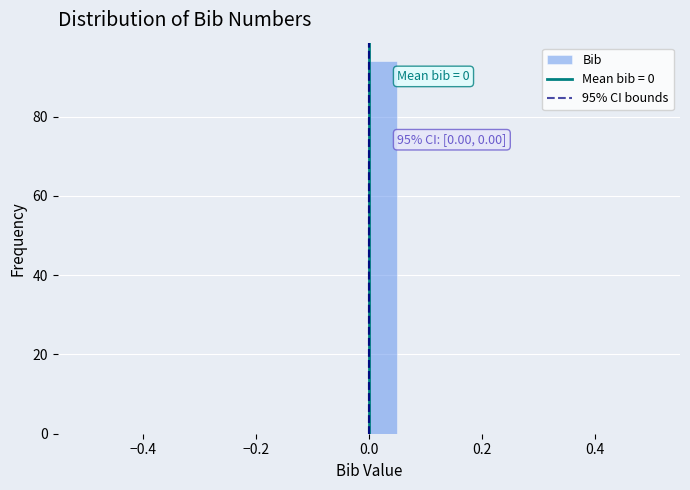

Read against the x-axis, roughly where is the centre of the tallest bar?

0.02